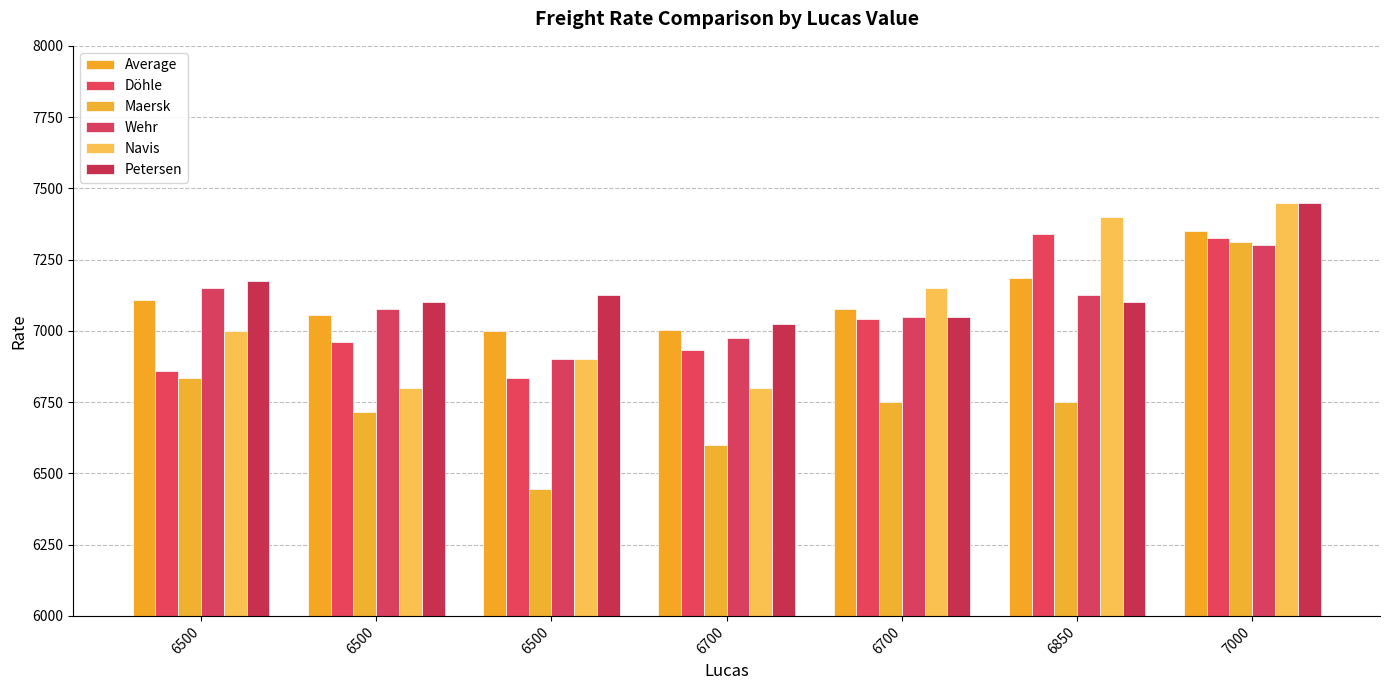

How many values in the Average series are below 7076?

3